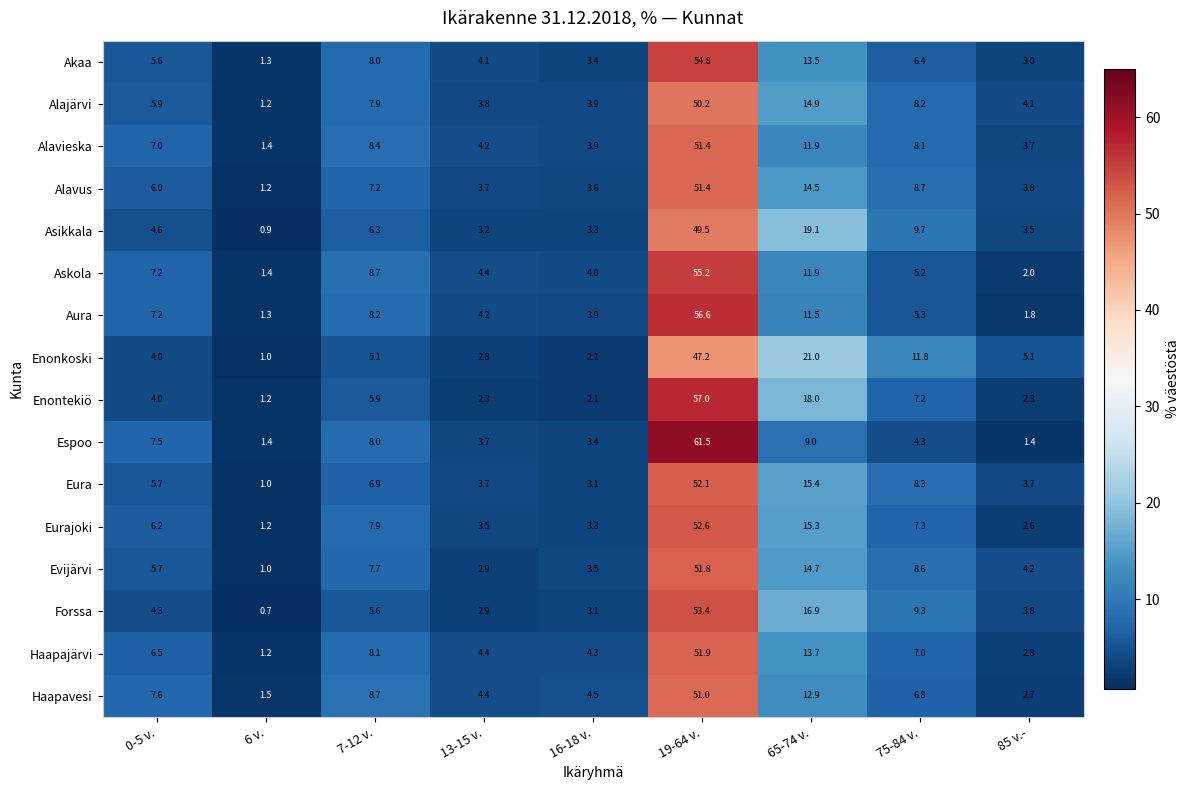

What is the difference between the highest and lowest values at 13-15 v.?

2.1